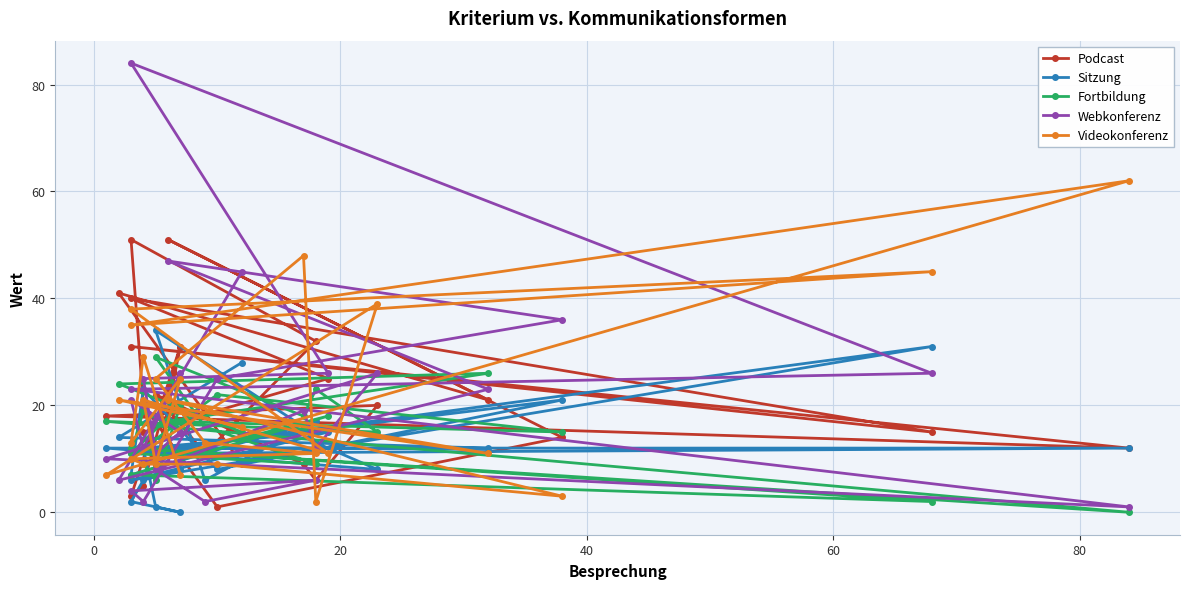

What are all the series names shown in the legend?

Podcast, Sitzung, Fortbildung, Webkonferenz, Videokonferenz